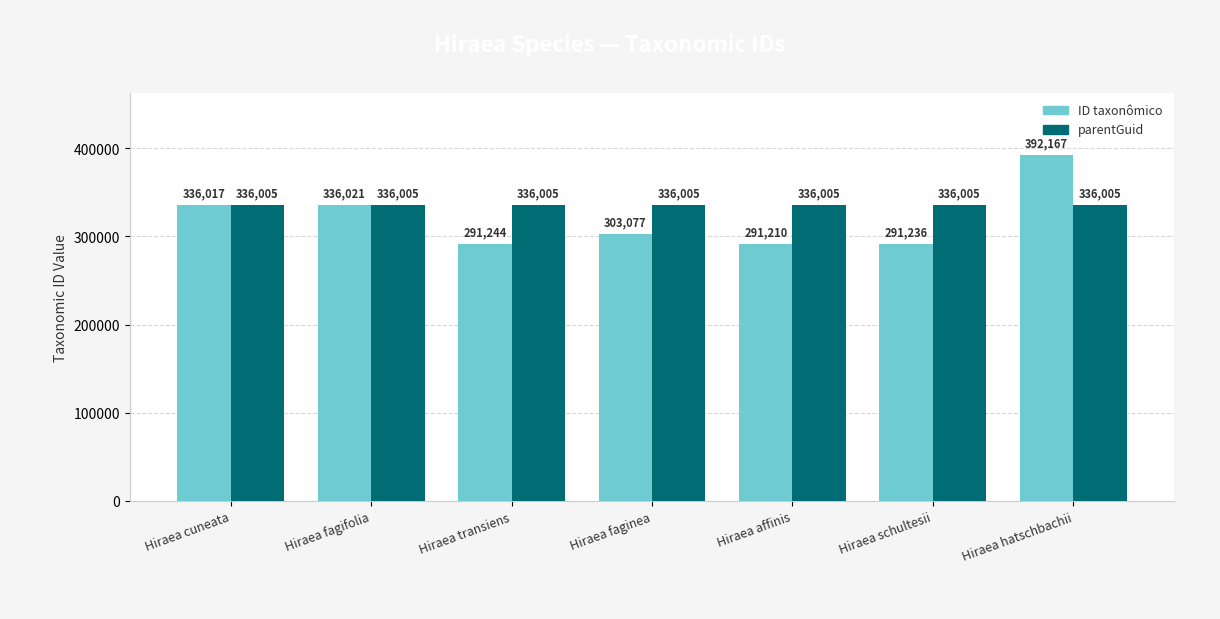

Which series has the widest spread of values?

ID taxonômico